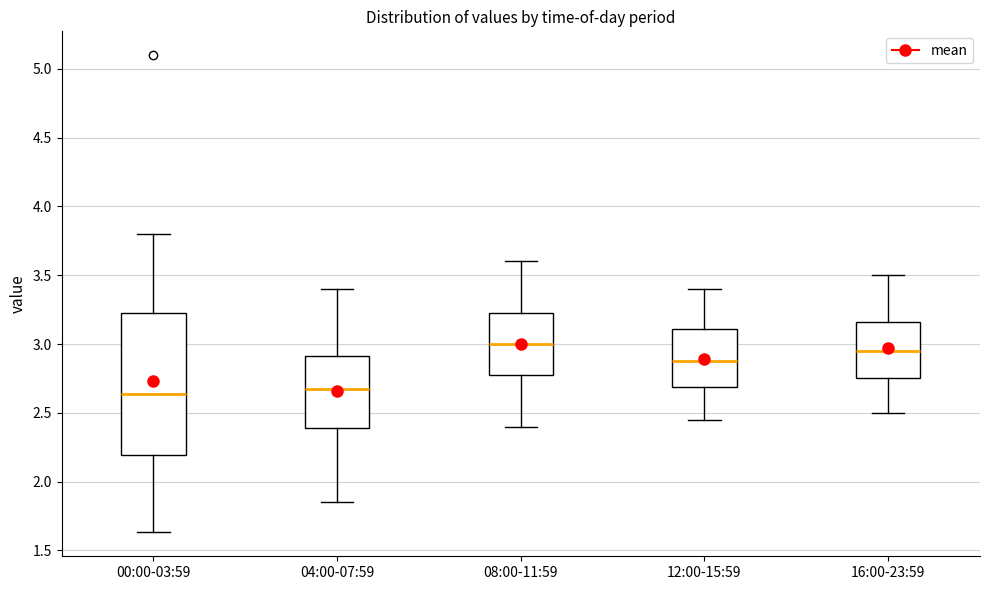

Reading left to right, transcribe this box plot: for each box, give where its median line is, the range the box spans, and where its two whiskers end, as read against the y-axis. The values are not printed on the chart, so give them approximately, as read against the axis.

00:00-03:59: median 2.65, box 2.20 to 3.25, whiskers 1.65 to 3.80
04:00-07:59: median 2.70, box 2.40 to 2.90, whiskers 1.85 to 3.40
08:00-11:59: median 3.00, box 2.80 to 3.25, whiskers 2.40 to 3.60
12:00-15:59: median 2.90, box 2.70 to 3.10, whiskers 2.45 to 3.40
16:00-23:59: median 2.95, box 2.75 to 3.15, whiskers 2.50 to 3.50